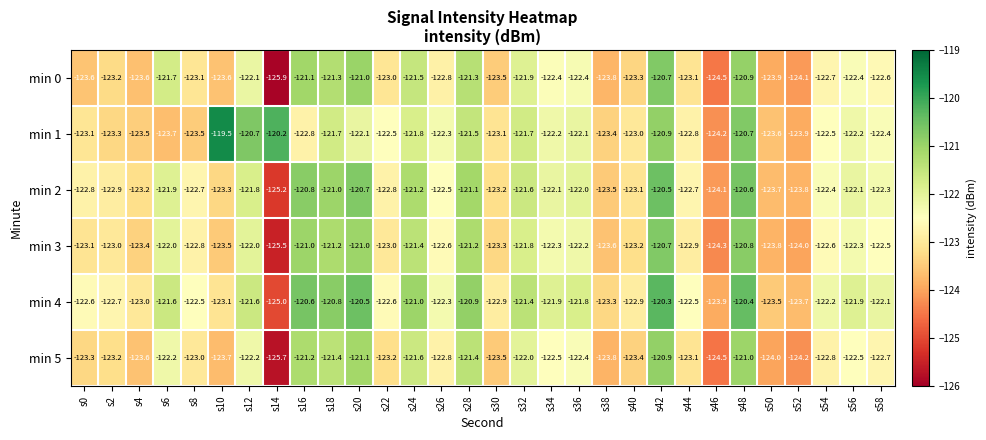

Is it true that min 1 equals -122.3 at s26?

True